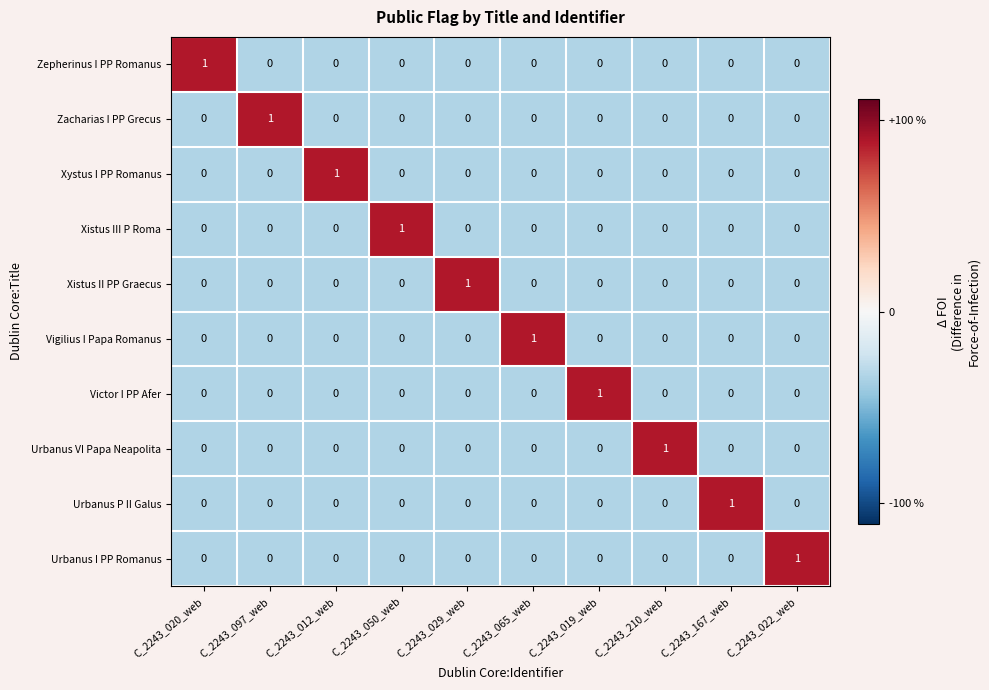

The value of Zepherinus I PP Romanus at C_2243_020_web is 1. True or false?

True